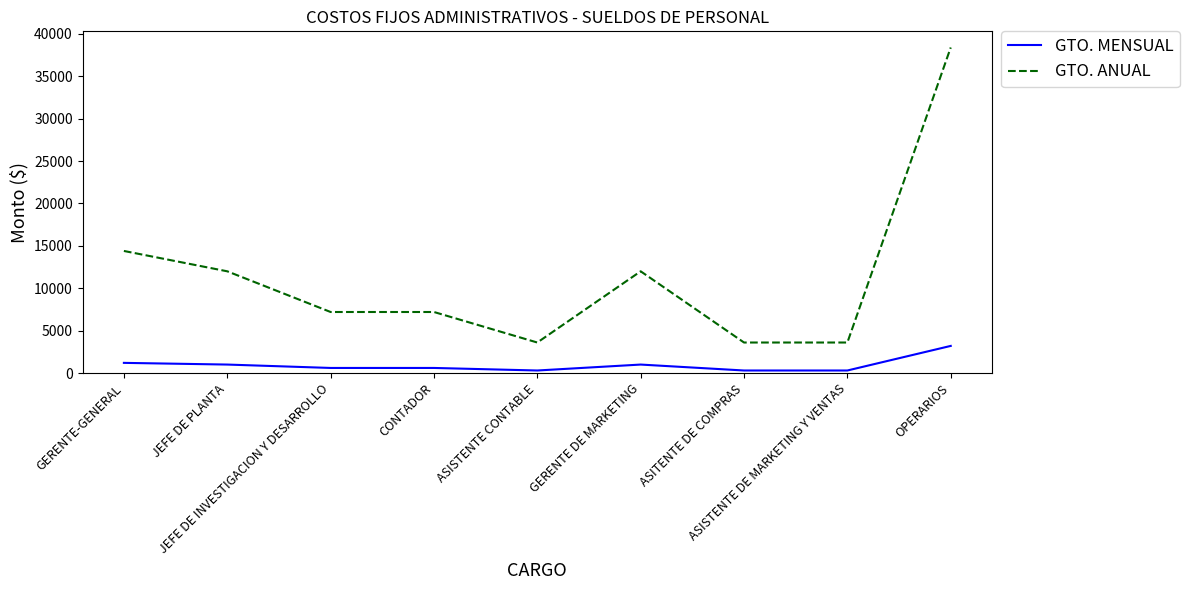

At how many categories does at least one series exceed 2885?

9